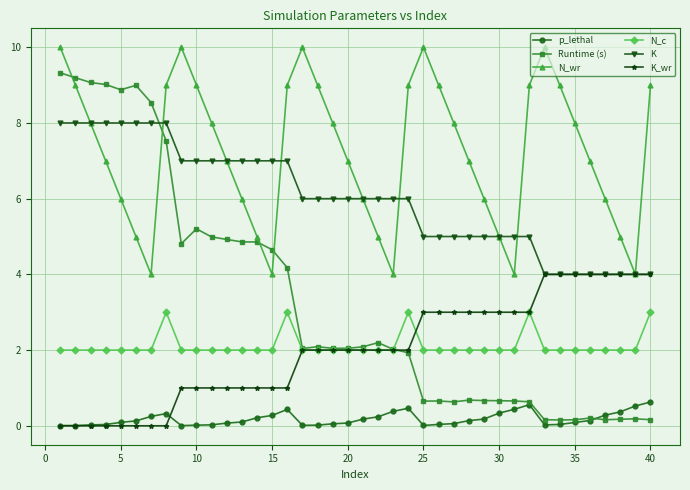

How many data points does each series have?

40